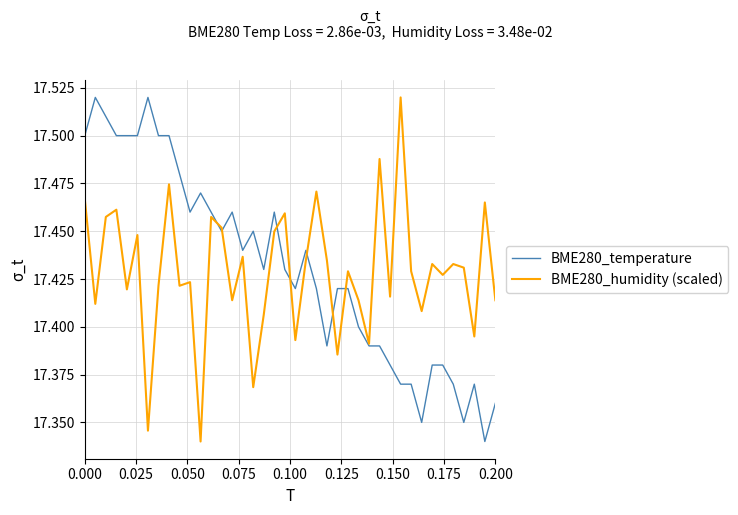

In BME280_humidity (scaled), how many points are lower than both neighbors (excluding endpoints)?

14